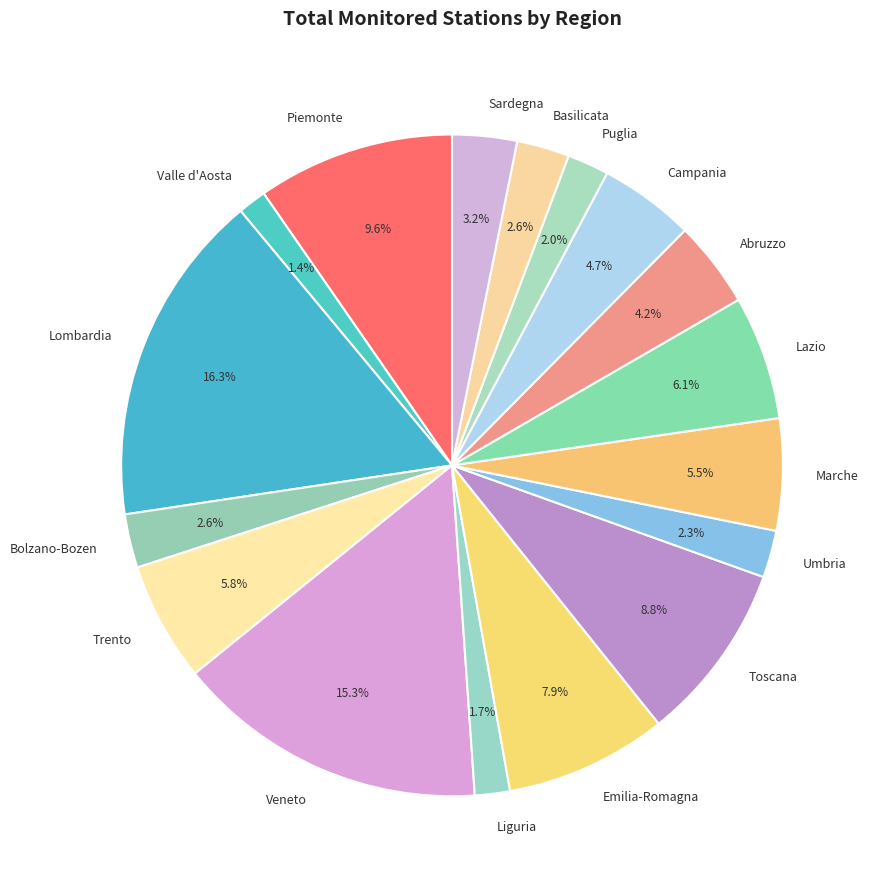

To the nearest percent, what is the difference between the largest and smallest slice percentages?

15%